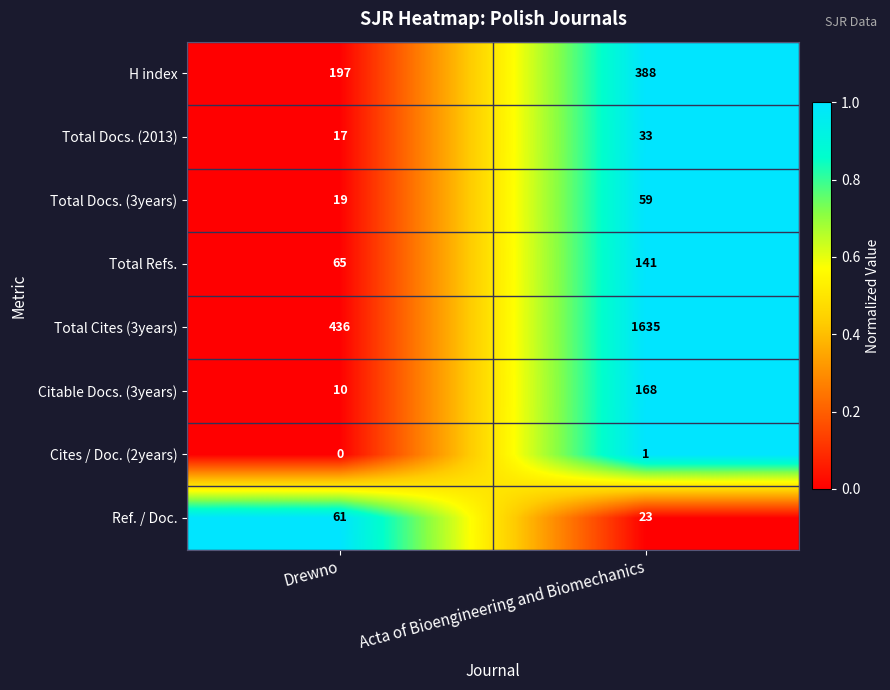

Reading left to right, what are all the values shown in this chart?

H index: 197	388
Total Docs. (2013): 17	33
Total Docs. (3years): 19	59
Total Refs.: 65	141
Total Cites (3years): 436	1635
Citable Docs. (3years): 10	168
Cites / Doc. (2years): 0	1
Ref. / Doc.: 61	23